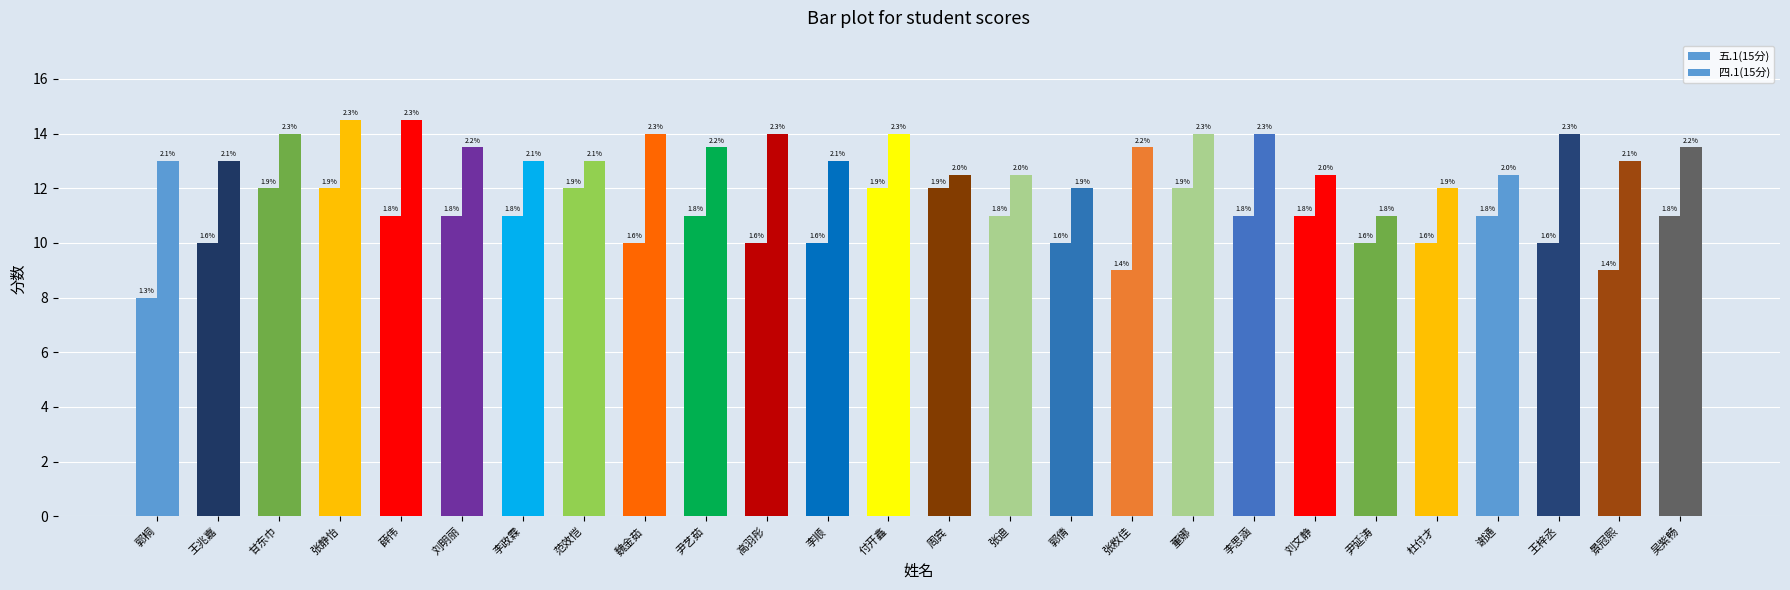

Is the value of 四.1(15分) at 吴紫畅 greater than the value of 五.1(15分) at 付开鑫?

Yes